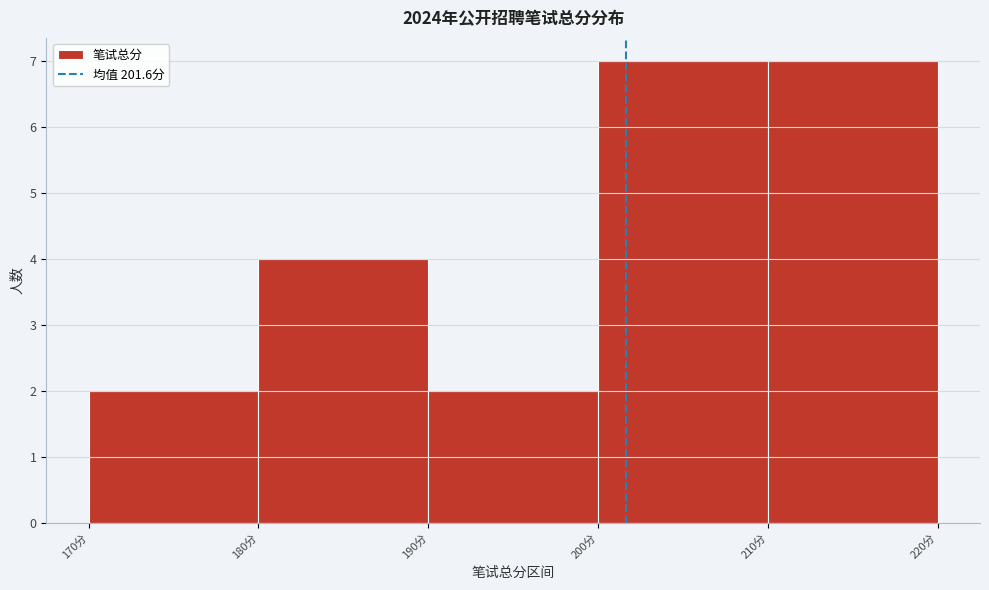

What is the height of the bar covering 210 to 220 on the x-axis? The values are not printed on the chart, so give them approximately, as read against the axis.

7